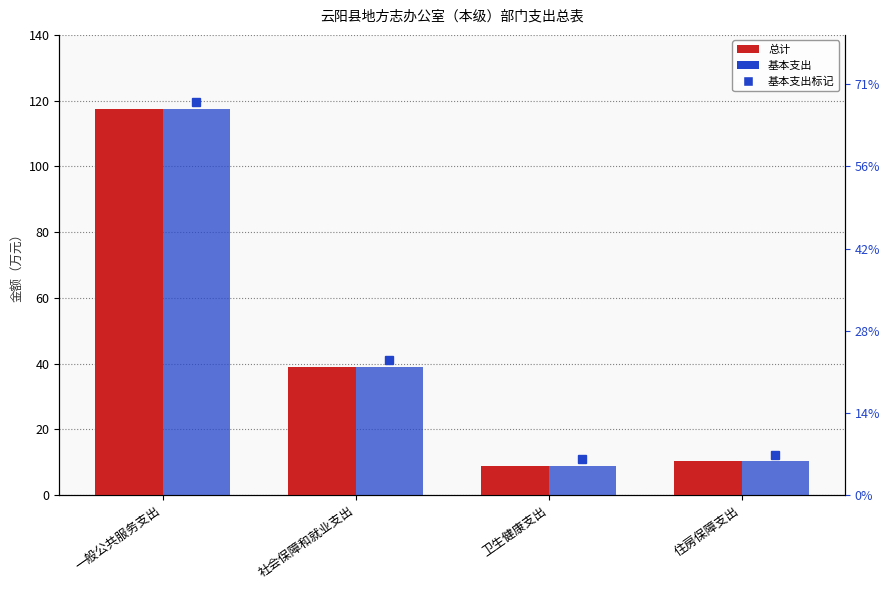

Reading left to right, transcribe all the data shown in this chart.

总计: 117.6	39.0	8.8	10.3
基本支出: 117.6	39.0	8.8	10.3